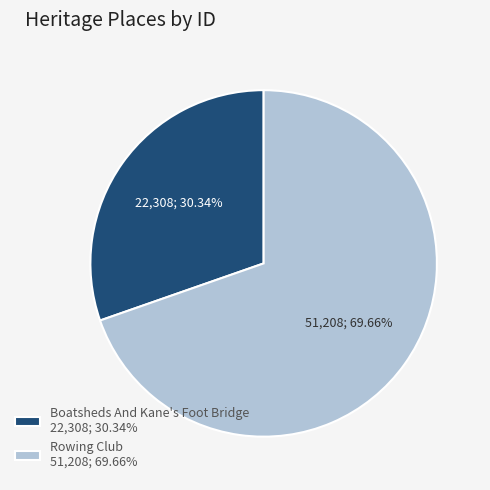

Is there any slice that represents more than half of the pie?

Yes